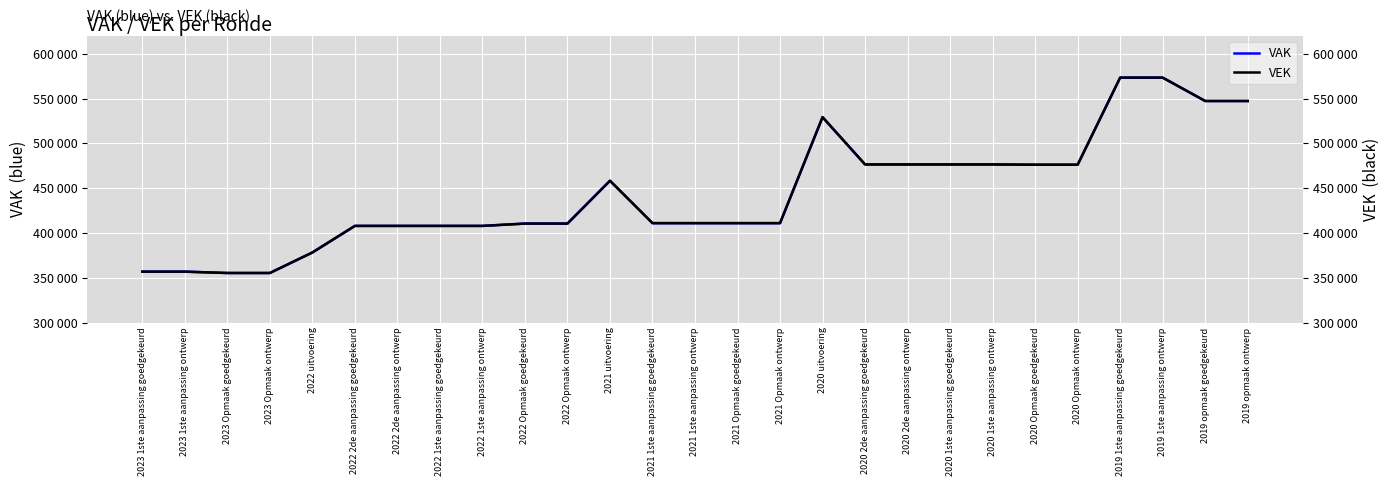

Reading left to right, what are all the values shown in this chart?

VAK: 2023 1ste aanpassing goedgekeurd=356797	2023 1ste aanpassing ontwerp=356797	2023 Opmaak goedgekeurd=355292	2023 Opmaak ontwerp=355292	2022 uitvoering=378193	2022 2de aanpassing goedgekeurd=407885	2022 2de aanpassing ontwerp=407885	2022 1ste aanpassing goedgekeurd=407885	2022 1ste aanpassing ontwerp=407885	2022 Opmaak goedgekeurd=410485	2022 Opmaak ontwerp=410485	2021 uitvoering=458323	2021 1ste aanpassing goedgekeurd=410969	2021 1ste aanpassing ontwerp=410969	2021 Opmaak goedgekeurd=410969	2021 Opmaak ontwerp=410969	2020 uitvoering=529342	2020 2de aanpassing goedgekeurd=476506	2020 2de aanpassing ontwerp=476506	2020 1ste aanpassing goedgekeurd=476506	2020 1ste aanpassing ontwerp=476506	2020 Opmaak goedgekeurd=476220	2020 Opmaak ontwerp=476220	2019 1ste aanpassing goedgekeurd=573479	2019 1ste aanpassing ontwerp=573479	2019 opmaak goedgekeurd=547370	2019 opmaak ontwerp=547370
VEK: 2023 1ste aanpassing goedgekeurd=356797	2023 1ste aanpassing ontwerp=356797	2023 Opmaak goedgekeurd=355292	2023 Opmaak ontwerp=355292	2022 uitvoering=378193	2022 2de aanpassing goedgekeurd=407885	2022 2de aanpassing ontwerp=407885	2022 1ste aanpassing goedgekeurd=407885	2022 1ste aanpassing ontwerp=407885	2022 Opmaak goedgekeurd=410485	2022 Opmaak ontwerp=410485	2021 uitvoering=458323	2021 1ste aanpassing goedgekeurd=410969	2021 1ste aanpassing ontwerp=410969	2021 Opmaak goedgekeurd=410969	2021 Opmaak ontwerp=410969	2020 uitvoering=529342	2020 2de aanpassing goedgekeurd=476506	2020 2de aanpassing ontwerp=476506	2020 1ste aanpassing goedgekeurd=476506	2020 1ste aanpassing ontwerp=476506	2020 Opmaak goedgekeurd=476220	2020 Opmaak ontwerp=476220	2019 1ste aanpassing goedgekeurd=573479	2019 1ste aanpassing ontwerp=573479	2019 opmaak goedgekeurd=547370	2019 opmaak ontwerp=547370